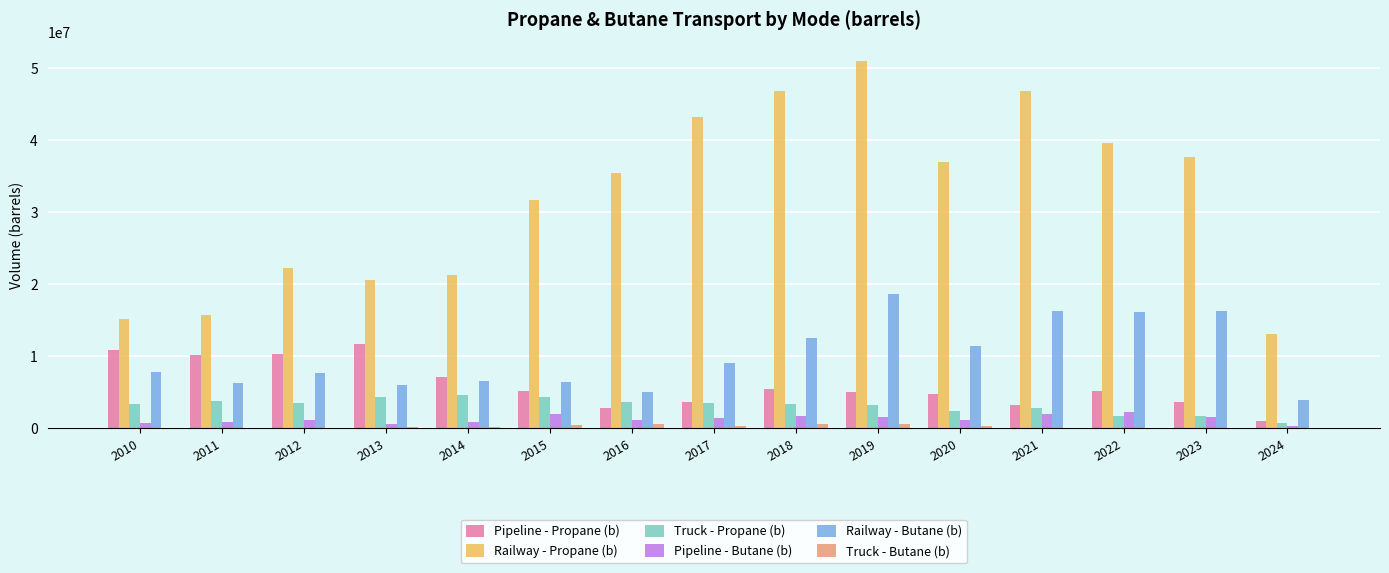

The value of Railway - Propane (b) at 2016 is 58035462.9. True or false?

False